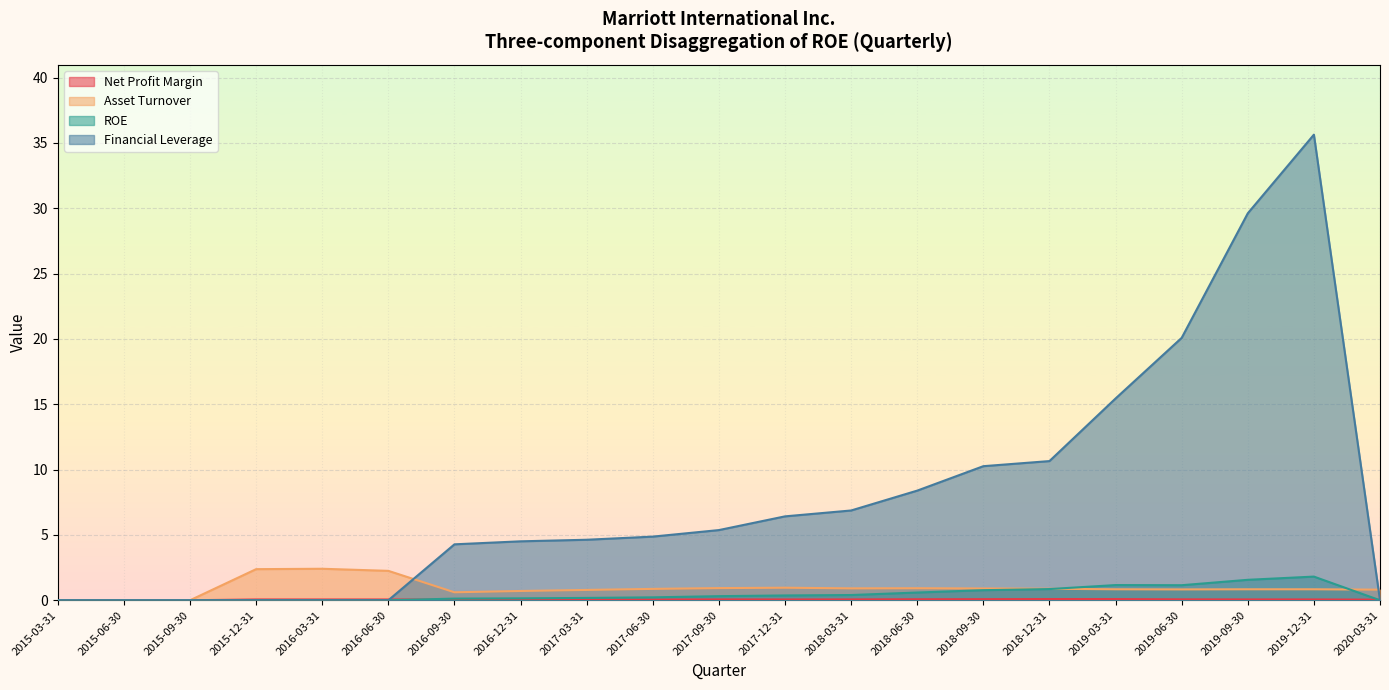

What is the average value of the Asset Turnover series?

0.9